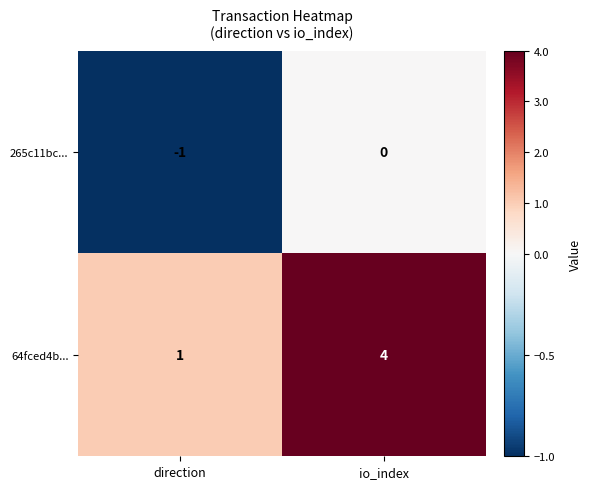

Reading right to left, transcribe all the data shown in this chart.

265c11bc...: 0	-1
64fced4b...: 4	1